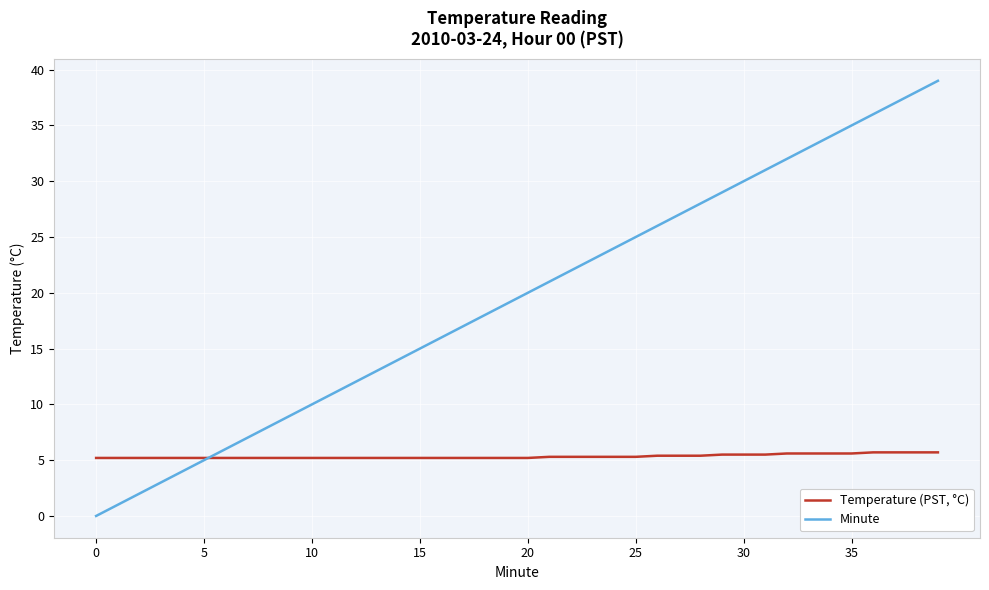

Which series has the largest total across all categories?

Minute